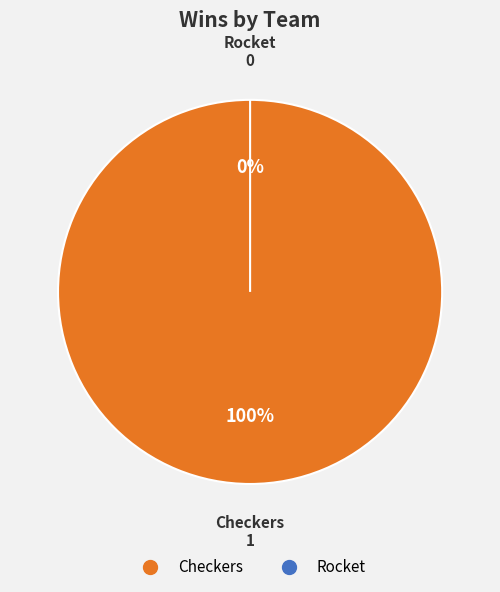

Count the number of slices in the pie.

2